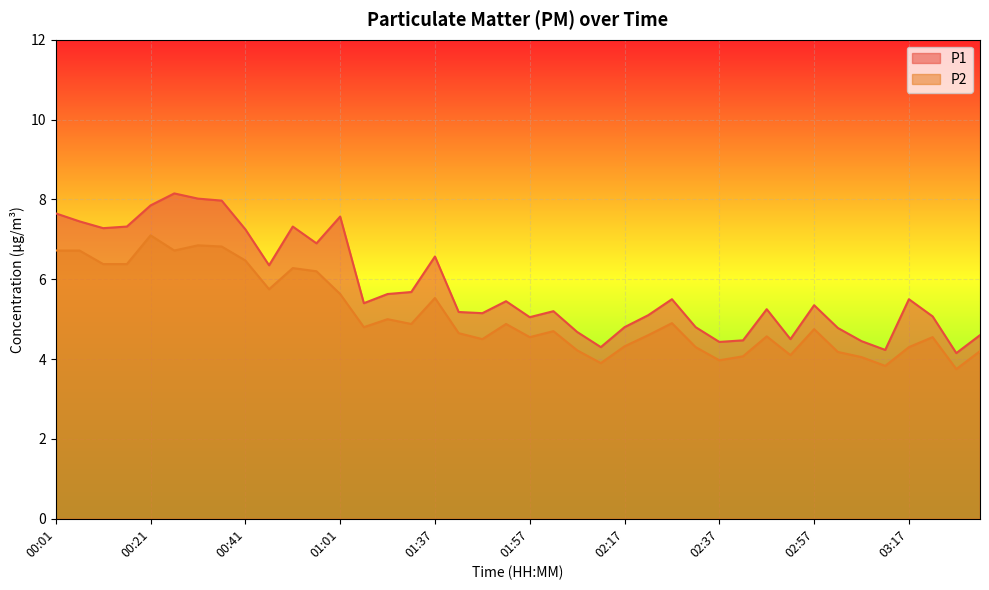

In P2, how many points are higher than both neighbors (excluding endpoints)?

11